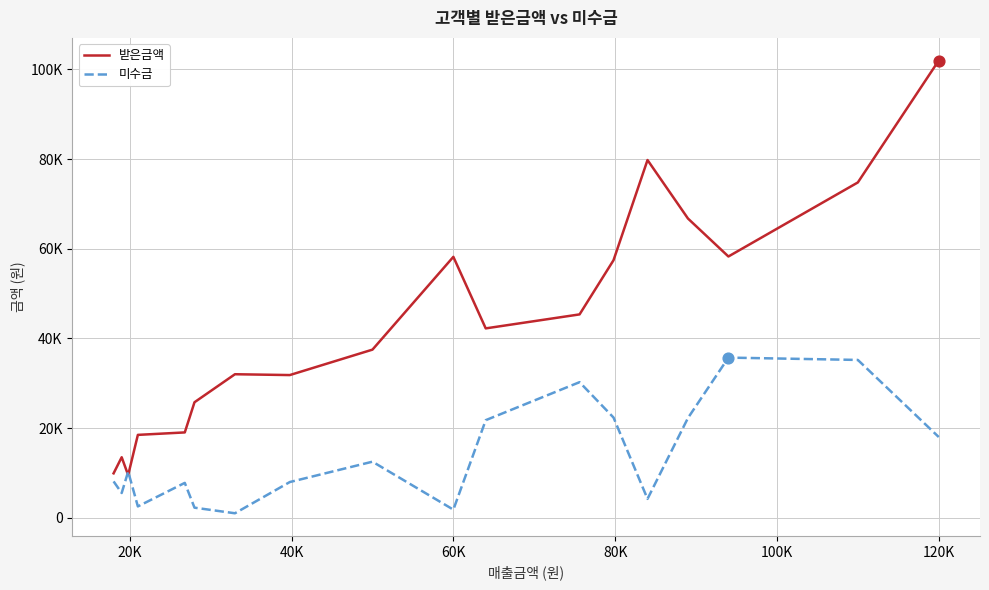

Which series has the largest total across all categories?

받은금액